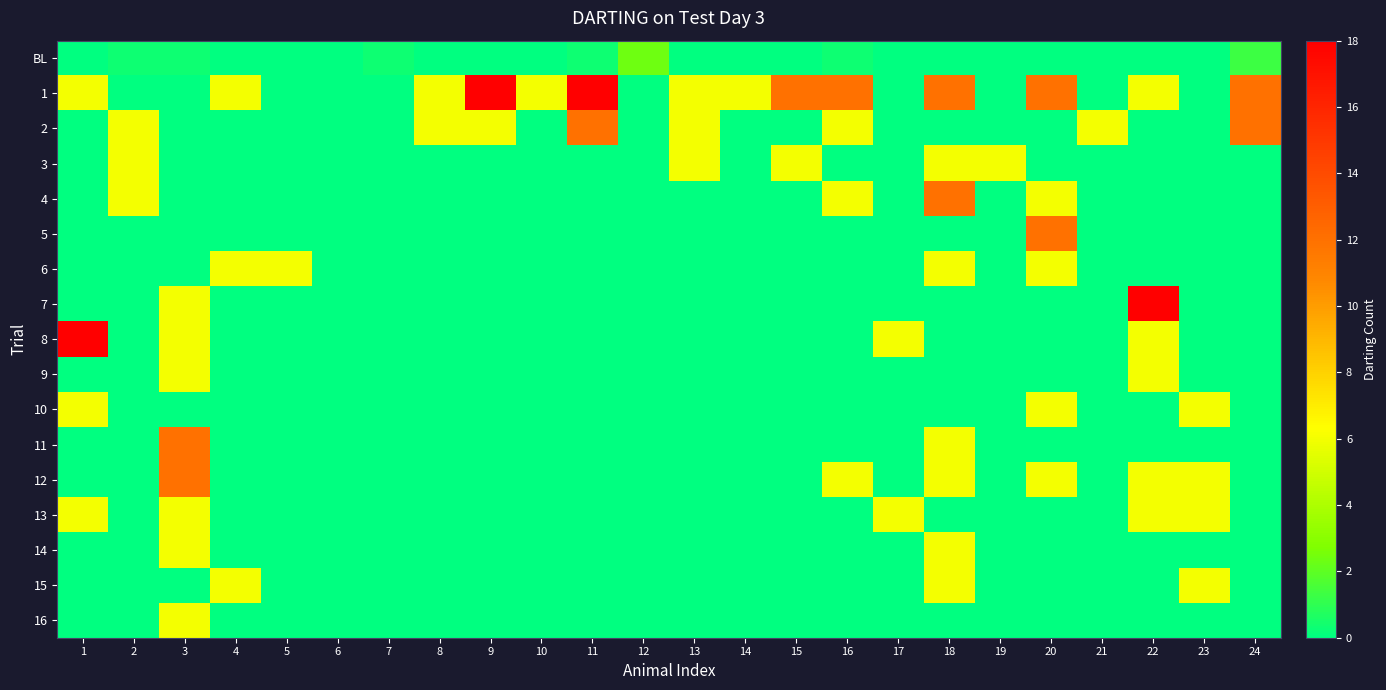

Reading left to right, list all the values displayed in this chart.

BL: 1=0.0	2=0.3	3=0.3	4=0.0	5=0.0	6=0.0	7=0.3	8=0.0	9=0.0	10=0.0	11=0.3	12=2.3	13=0.0	14=0.0	15=0.0	16=0.3	17=0.0	18=0.0	19=0.0	20=0.0	21=0.0	22=0.0	23=0.0	24=1.3
1: 1=6.0	2=0.0	3=0.0	4=6.0	5=0.0	6=0.0	7=0.0	8=6.0	9=18.0	10=6.0	11=18.0	12=0.0	13=6.0	14=6.0	15=12.0	16=12.0	17=0.0	18=12.0	19=0.0	20=12.0	21=0.0	22=6.0	23=0.0	24=12.0
2: 1=0.0	2=6.0	3=0.0	4=0.0	5=0.0	6=0.0	7=0.0	8=6.0	9=6.0	10=0.0	11=12.0	12=0.0	13=6.0	14=0.0	15=0.0	16=6.0	17=0.0	18=0.0	19=0.0	20=0.0	21=6.0	22=0.0	23=0.0	24=12.0
3: 1=0.0	2=6.0	3=0.0	4=0.0	5=0.0	6=0.0	7=0.0	8=0.0	9=0.0	10=0.0	11=0.0	12=0.0	13=6.0	14=0.0	15=6.0	16=0.0	17=0.0	18=6.0	19=6.0	20=0.0	21=0.0	22=0.0	23=0.0	24=0.0
4: 1=0.0	2=6.0	3=0.0	4=0.0	5=0.0	6=0.0	7=0.0	8=0.0	9=0.0	10=0.0	11=0.0	12=0.0	13=0.0	14=0.0	15=0.0	16=6.0	17=0.0	18=12.0	19=0.0	20=6.0	21=0.0	22=0.0	23=0.0	24=0.0
5: 1=0.0	2=0.0	3=0.0	4=0.0	5=0.0	6=0.0	7=0.0	8=0.0	9=0.0	10=0.0	11=0.0	12=0.0	13=0.0	14=0.0	15=0.0	16=0.0	17=0.0	18=0.0	19=0.0	20=12.0	21=0.0	22=0.0	23=0.0	24=0.0
6: 1=0.0	2=0.0	3=0.0	4=6.0	5=6.0	6=0.0	7=0.0	8=0.0	9=0.0	10=0.0	11=0.0	12=0.0	13=0.0	14=0.0	15=0.0	16=0.0	17=0.0	18=6.0	19=0.0	20=6.0	21=0.0	22=0.0	23=0.0	24=0.0
7: 1=0.0	2=0.0	3=6.0	4=0.0	5=0.0	6=0.0	7=0.0	8=0.0	9=0.0	10=0.0	11=0.0	12=0.0	13=0.0	14=0.0	15=0.0	16=0.0	17=0.0	18=0.0	19=0.0	20=0.0	21=0.0	22=18.0	23=0.0	24=0.0
8: 1=18.0	2=0.0	3=6.0	4=0.0	5=0.0	6=0.0	7=0.0	8=0.0	9=0.0	10=0.0	11=0.0	12=0.0	13=0.0	14=0.0	15=0.0	16=0.0	17=6.0	18=0.0	19=0.0	20=0.0	21=0.0	22=6.0	23=0.0	24=0.0
9: 1=0.0	2=0.0	3=6.0	4=0.0	5=0.0	6=0.0	7=0.0	8=0.0	9=0.0	10=0.0	11=0.0	12=0.0	13=0.0	14=0.0	15=0.0	16=0.0	17=0.0	18=0.0	19=0.0	20=0.0	21=0.0	22=6.0	23=0.0	24=0.0
10: 1=6.0	2=0.0	3=0.0	4=0.0	5=0.0	6=0.0	7=0.0	8=0.0	9=0.0	10=0.0	11=0.0	12=0.0	13=0.0	14=0.0	15=0.0	16=0.0	17=0.0	18=0.0	19=0.0	20=6.0	21=0.0	22=0.0	23=6.0	24=0.0
11: 1=0.0	2=0.0	3=12.0	4=0.0	5=0.0	6=0.0	7=0.0	8=0.0	9=0.0	10=0.0	11=0.0	12=0.0	13=0.0	14=0.0	15=0.0	16=0.0	17=0.0	18=6.0	19=0.0	20=0.0	21=0.0	22=0.0	23=0.0	24=0.0
12: 1=0.0	2=0.0	3=12.0	4=0.0	5=0.0	6=0.0	7=0.0	8=0.0	9=0.0	10=0.0	11=0.0	12=0.0	13=0.0	14=0.0	15=0.0	16=6.0	17=0.0	18=6.0	19=0.0	20=6.0	21=0.0	22=6.0	23=6.0	24=0.0
13: 1=6.0	2=0.0	3=6.0	4=0.0	5=0.0	6=0.0	7=0.0	8=0.0	9=0.0	10=0.0	11=0.0	12=0.0	13=0.0	14=0.0	15=0.0	16=0.0	17=6.0	18=0.0	19=0.0	20=0.0	21=0.0	22=6.0	23=6.0	24=0.0
14: 1=0.0	2=0.0	3=6.0	4=0.0	5=0.0	6=0.0	7=0.0	8=0.0	9=0.0	10=0.0	11=0.0	12=0.0	13=0.0	14=0.0	15=0.0	16=0.0	17=0.0	18=6.0	19=0.0	20=0.0	21=0.0	22=0.0	23=0.0	24=0.0
15: 1=0.0	2=0.0	3=0.0	4=6.0	5=0.0	6=0.0	7=0.0	8=0.0	9=0.0	10=0.0	11=0.0	12=0.0	13=0.0	14=0.0	15=0.0	16=0.0	17=0.0	18=6.0	19=0.0	20=0.0	21=0.0	22=0.0	23=6.0	24=0.0
16: 1=0.0	2=0.0	3=6.0	4=0.0	5=0.0	6=0.0	7=0.0	8=0.0	9=0.0	10=0.0	11=0.0	12=0.0	13=0.0	14=0.0	15=0.0	16=0.0	17=0.0	18=0.0	19=0.0	20=0.0	21=0.0	22=0.0	23=0.0	24=0.0